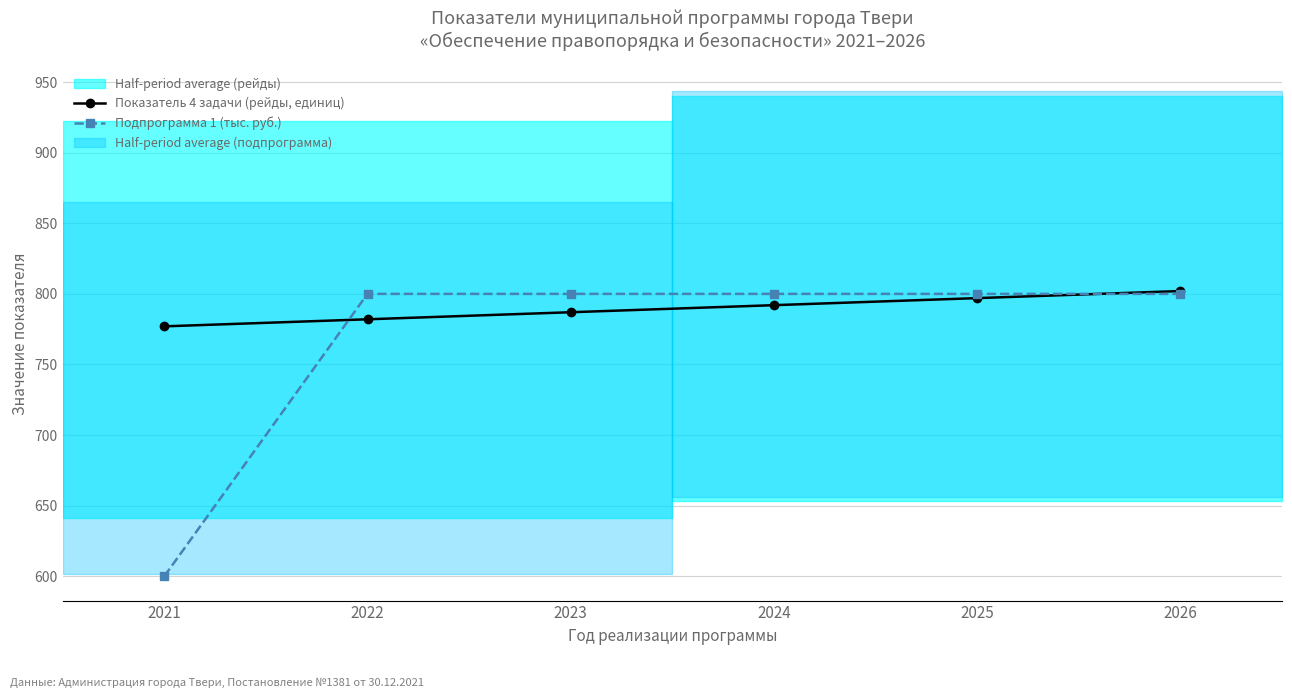

The value of Показатель 4 задачи (рейды, единиц) at 2024 is 792. True or false?

True